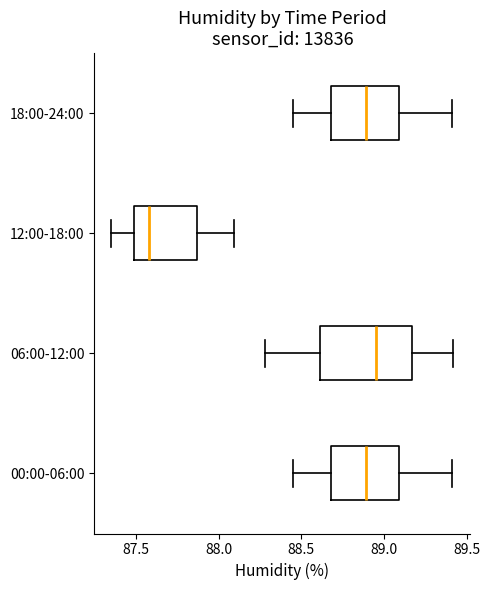

Reading bottom to top, read every box against the x-axis: the position of its median line, the range the box covers, and the ends of its whiskers. The values are not printed on the chart, so give them approximately, as read against the axis.

00:00-06:00: median 88.90, box 88.70 to 89.10, whiskers 88.45 to 89.40
06:00-12:00: median 88.95, box 88.60 to 89.15, whiskers 88.30 to 89.40
12:00-18:00: median 87.60, box 87.50 to 87.85, whiskers 87.35 to 88.10
18:00-24:00: median 88.90, box 88.70 to 89.10, whiskers 88.45 to 89.40